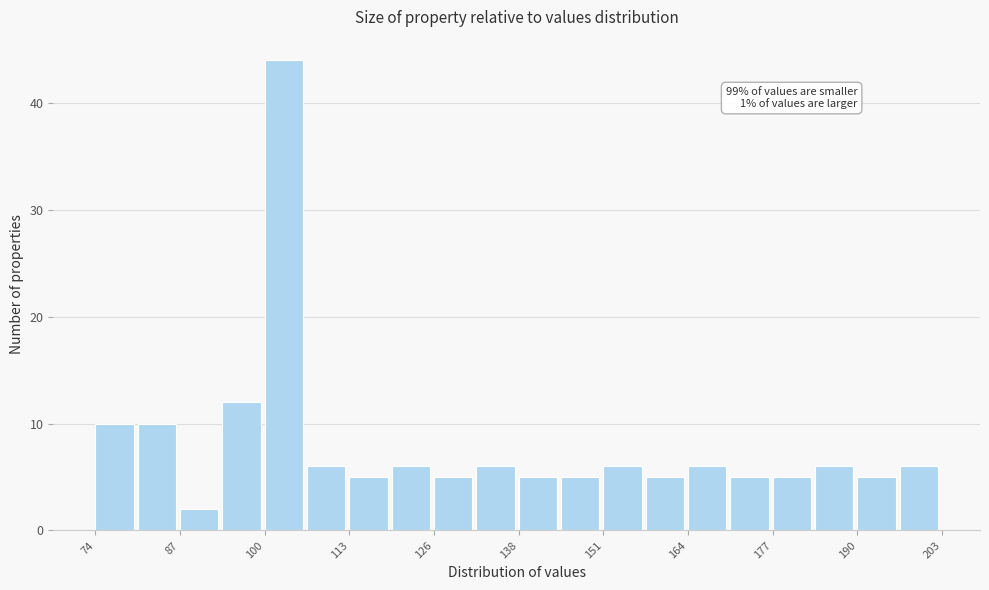

Read against the x-axis, roughly where is the centre of the tallest bar?

102